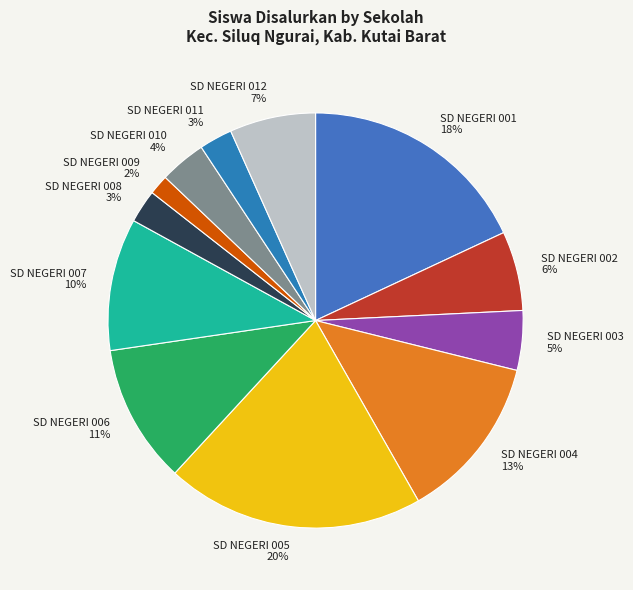

To the nearest percent, what is the average slice percentage?

8%